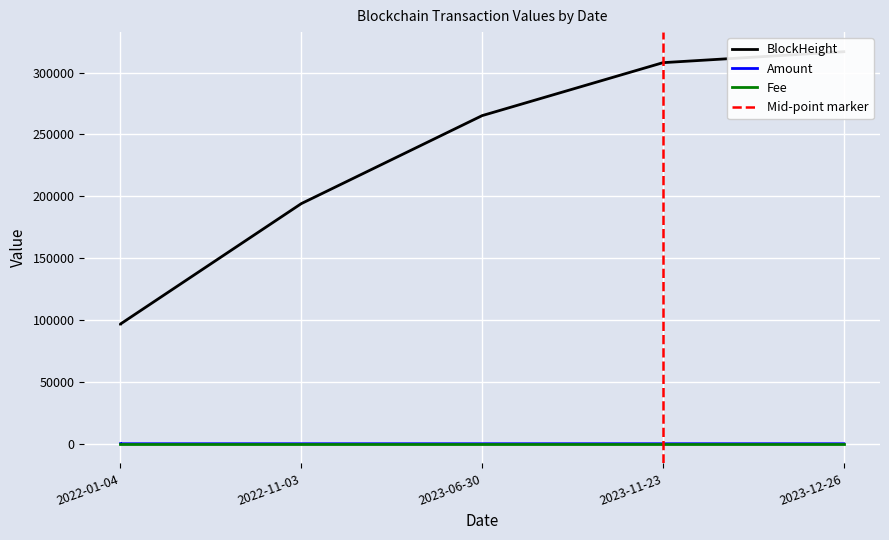

True or false: Fee has a value of 0.0 at 2022-11-03.

True